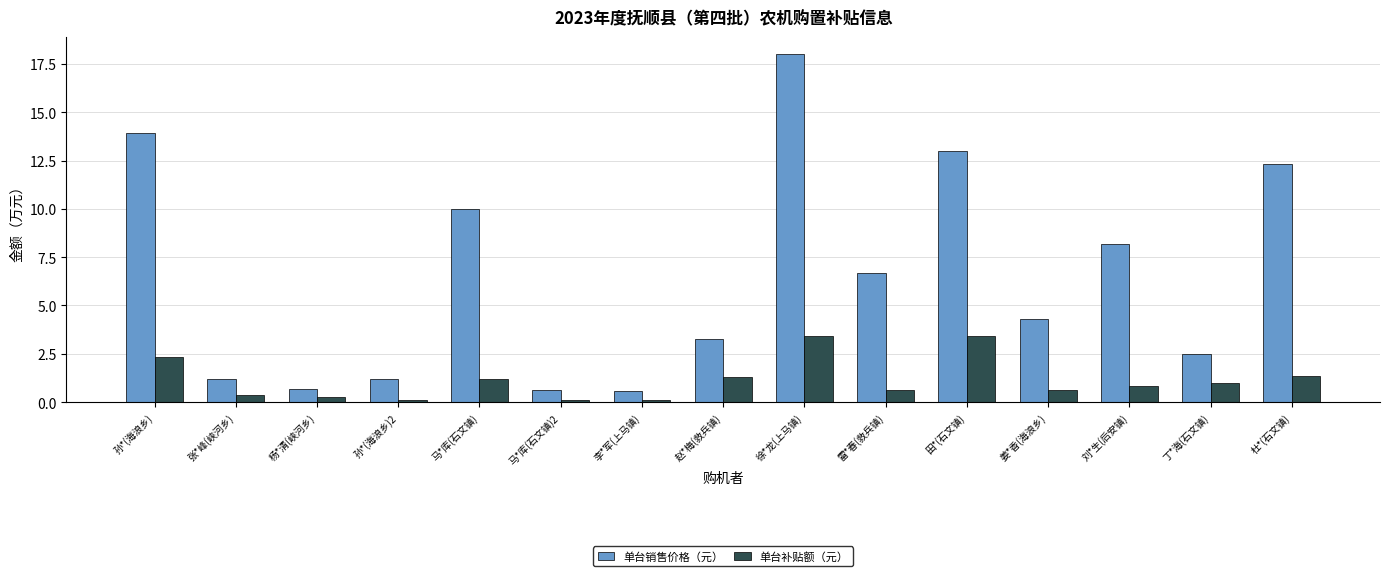

What is the sum of the 单台销售价格（元） values at 李*军(上马镇) and 姜*香(海浪乡)?

4.9